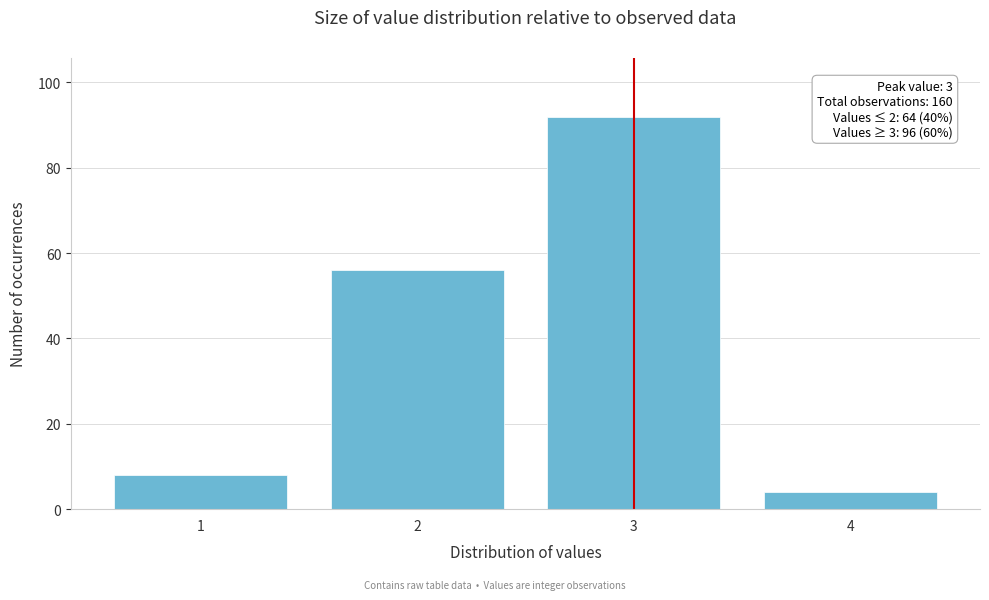

Over which range of the x-axis is the bar tallest?

2.5 to 3.5